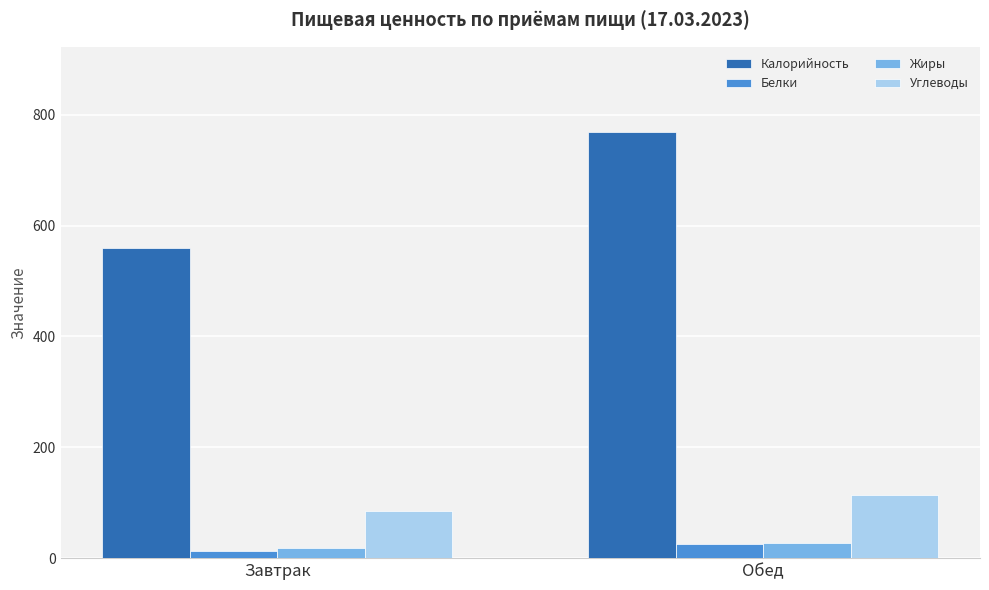

At which label does Жиры first exceed 28?

Обед